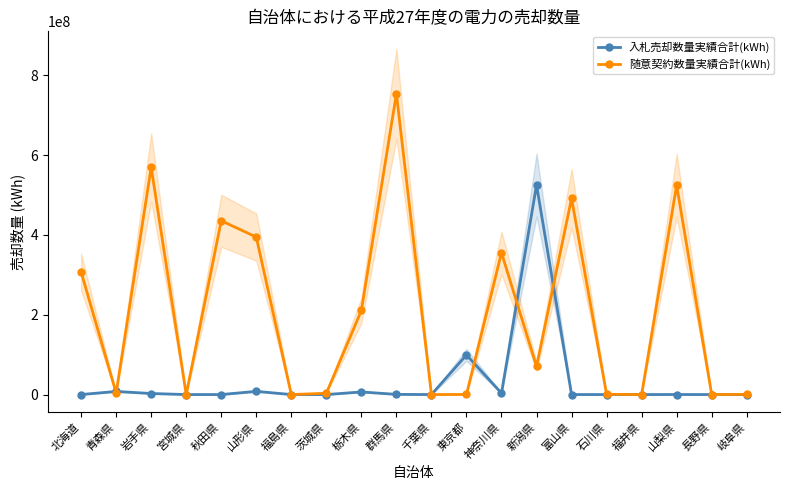

What is the sum of all 入札売却数量実績合計(kWh) values?

653125319